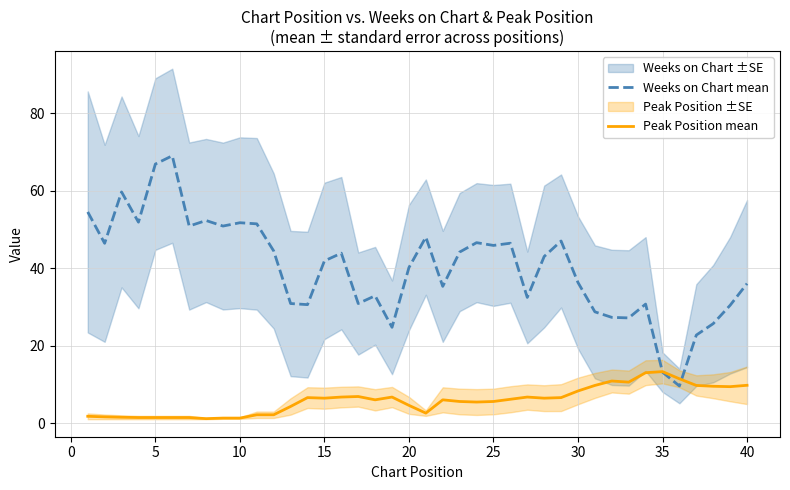

In Peak Position mean, how many points are lower than both neighbors (excluding endpoints)?

8